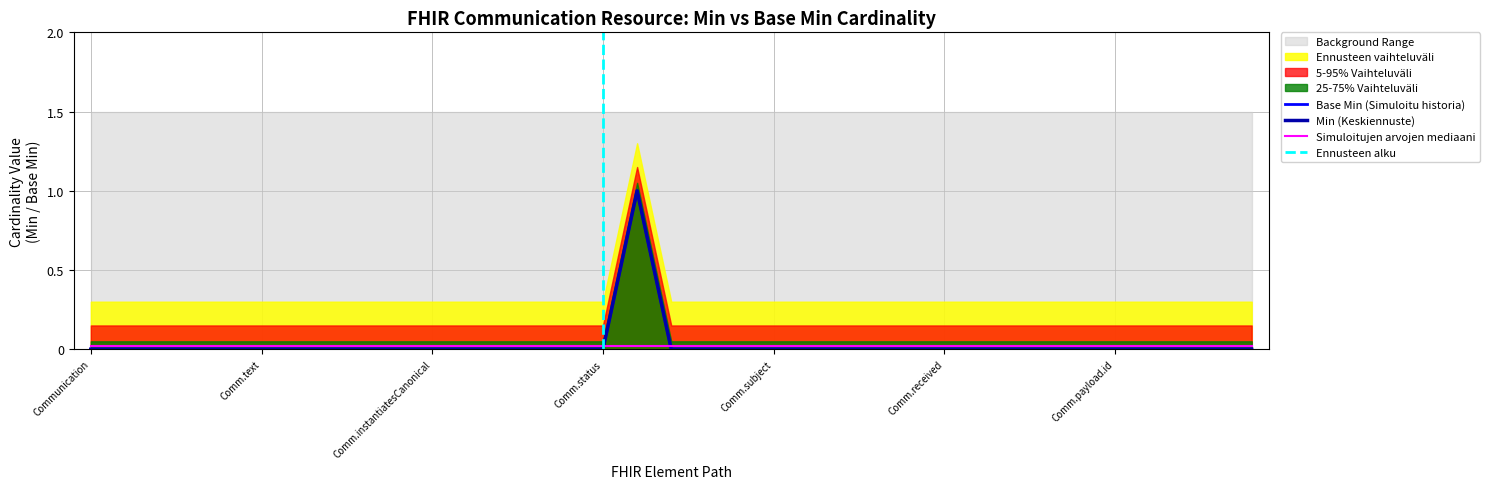

What is the label of the 32nd point from the right?

Communication.implicitRules